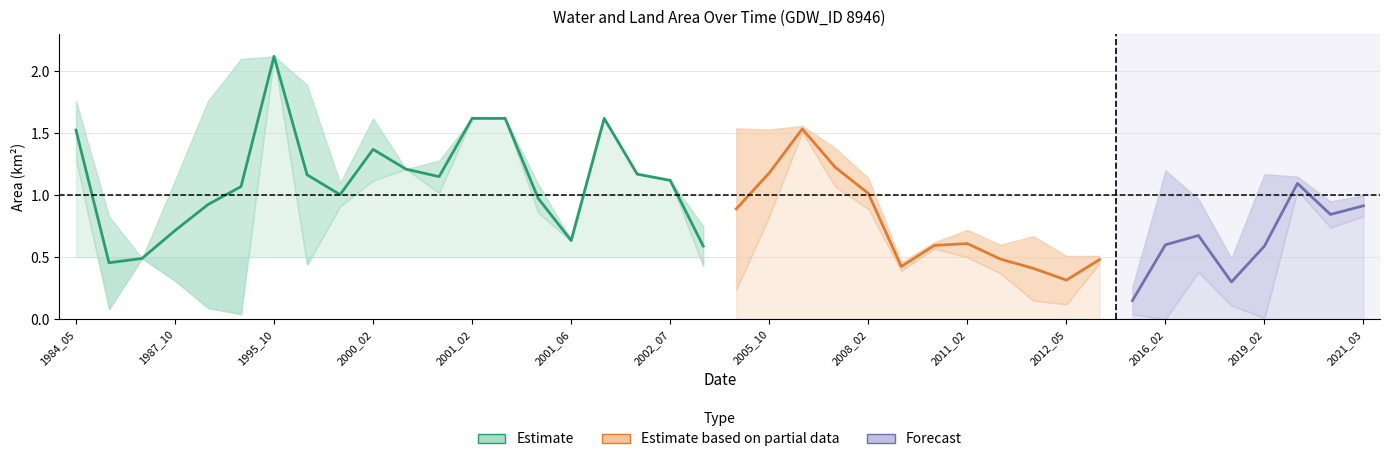

What is the sum of the landArea values at 36 and 17?

1.9